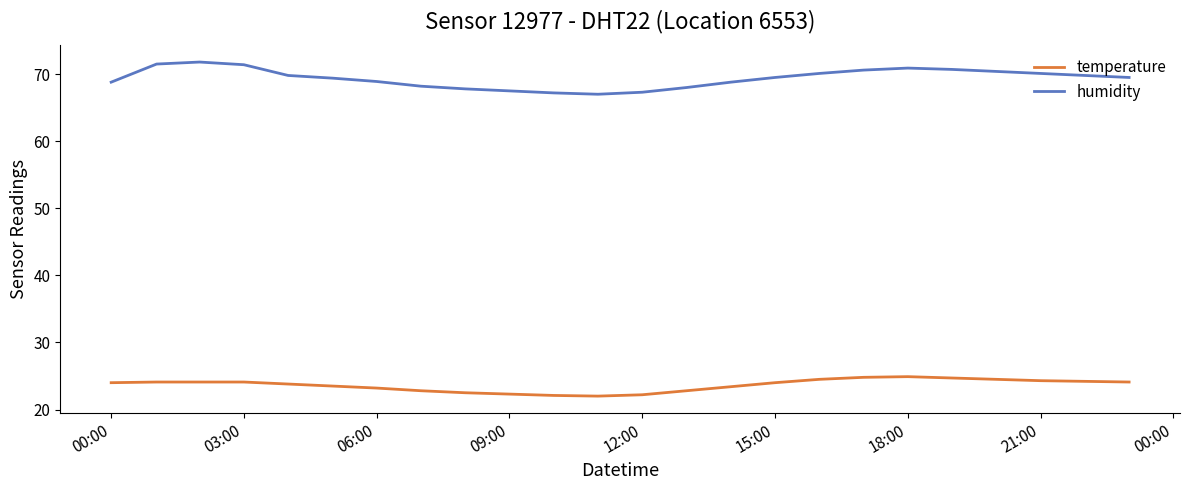

What is the difference between the maximum and minimum values in the temperature series?

2.9